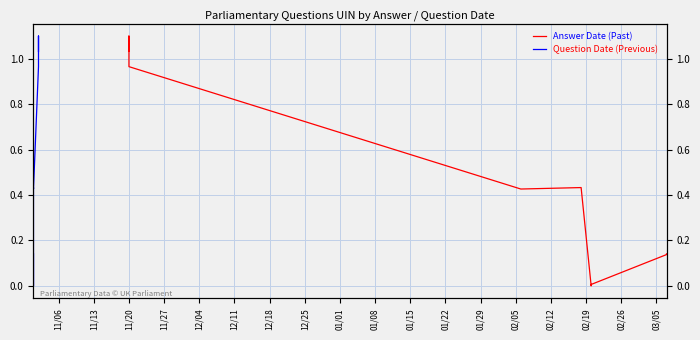

Is the value of Question Date (Previous) at 11/27 greater than the value of Answer Date (Past) at 11/27?

No